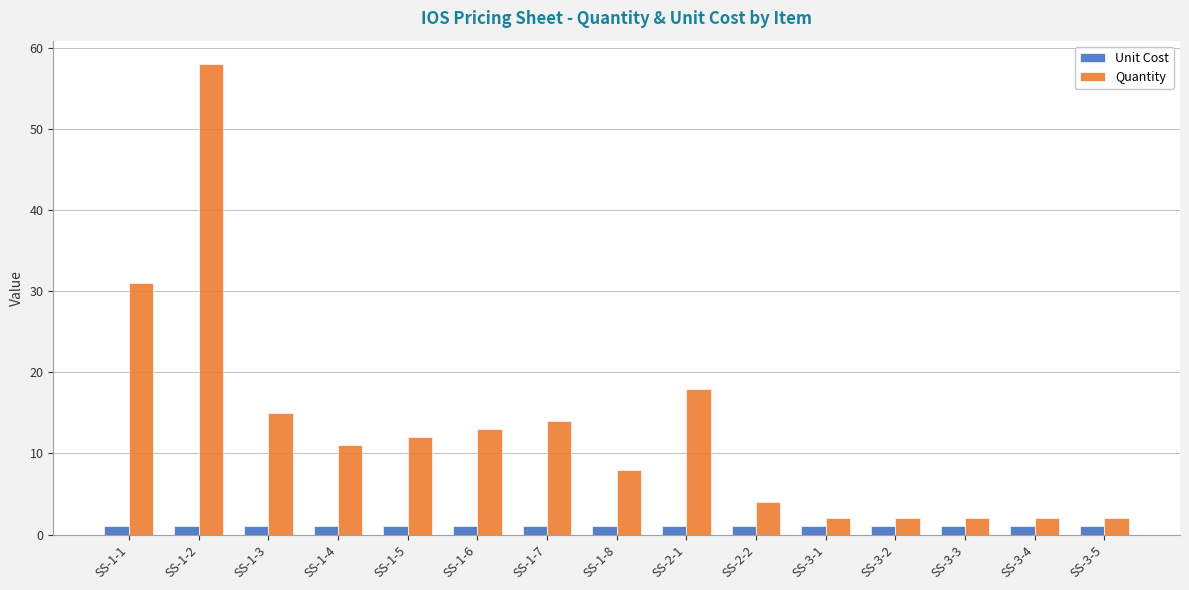

Which series changed the most between SS-1-3 and SS-2-1?

Quantity